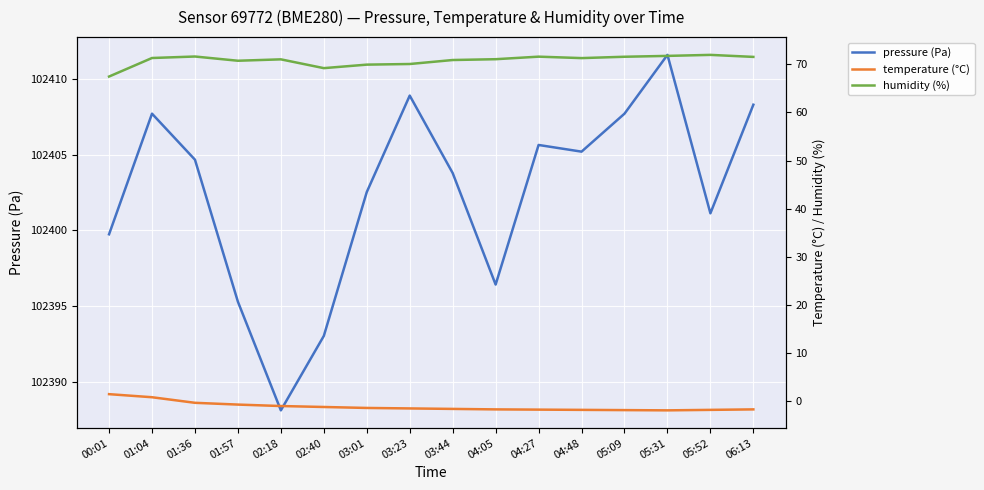

What is the label of the 6th point from the left?

02:40